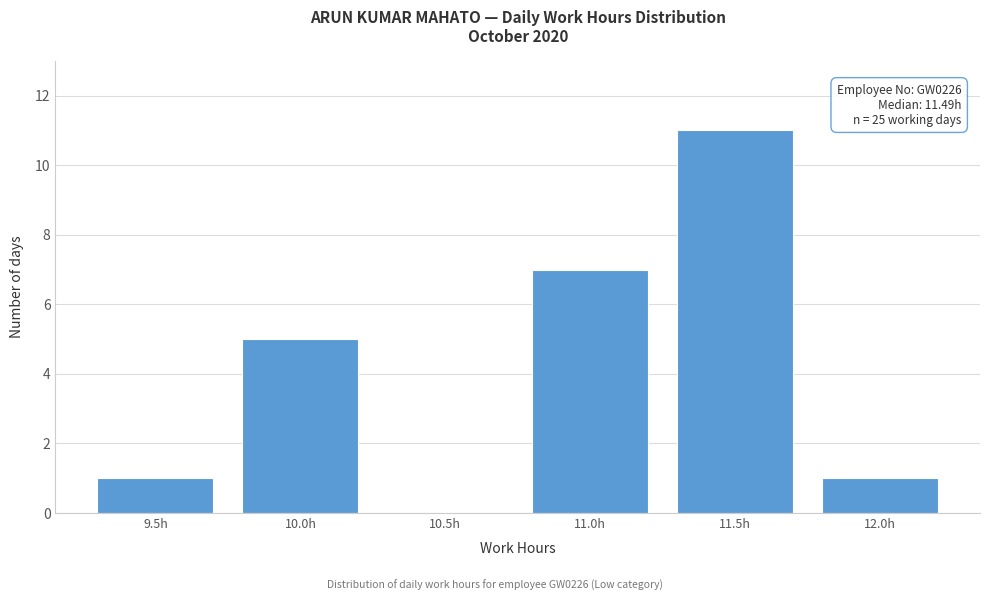

Is it true that the value at 9.5h is 1?

True